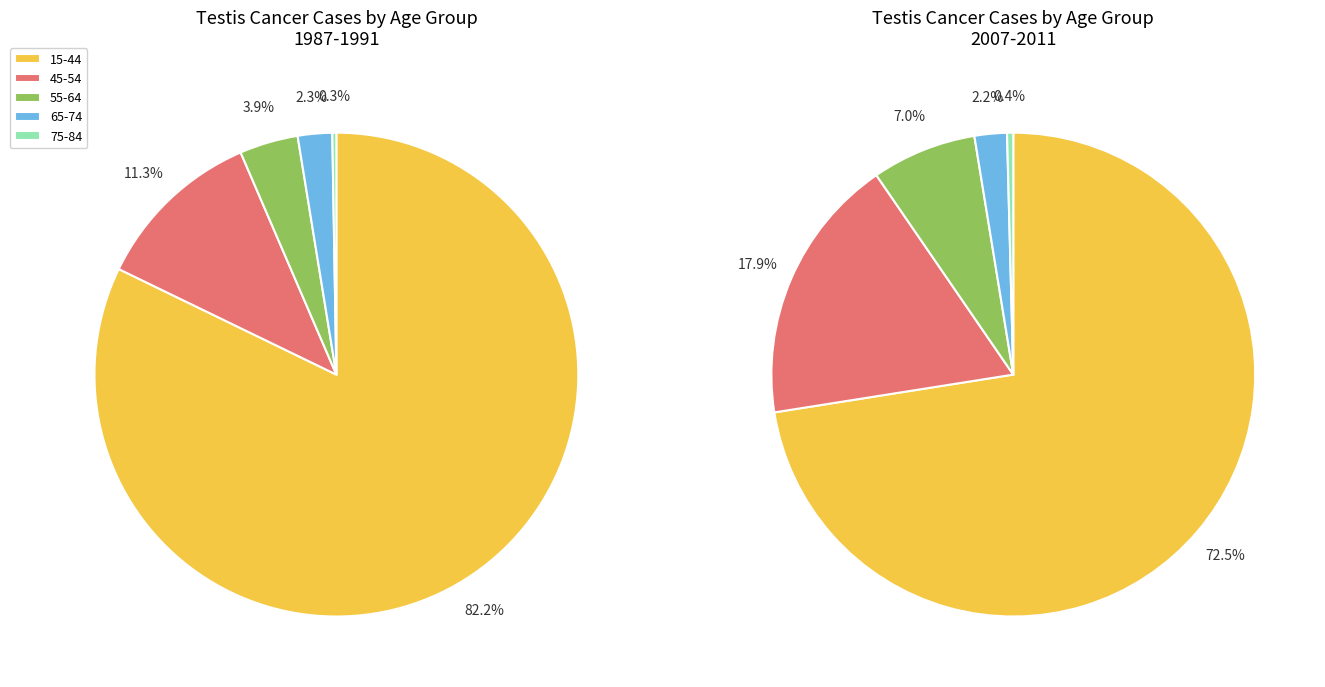

Count the number of slices in the pie.

5